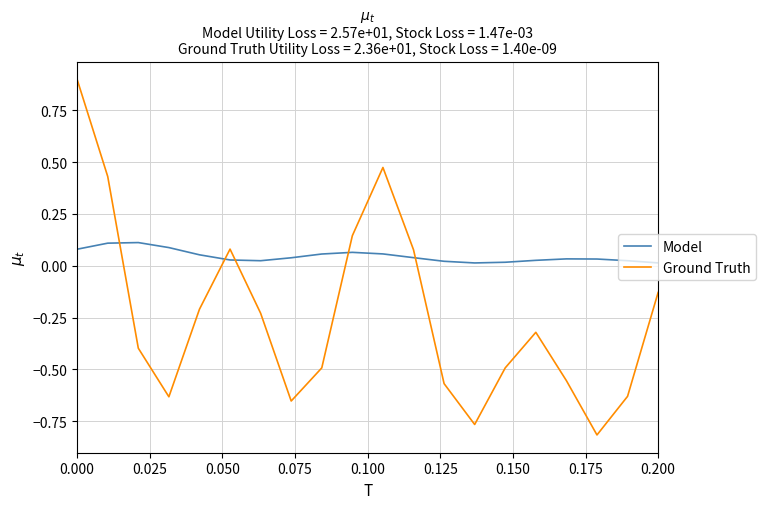

What is the greatest value displayed?

0.9